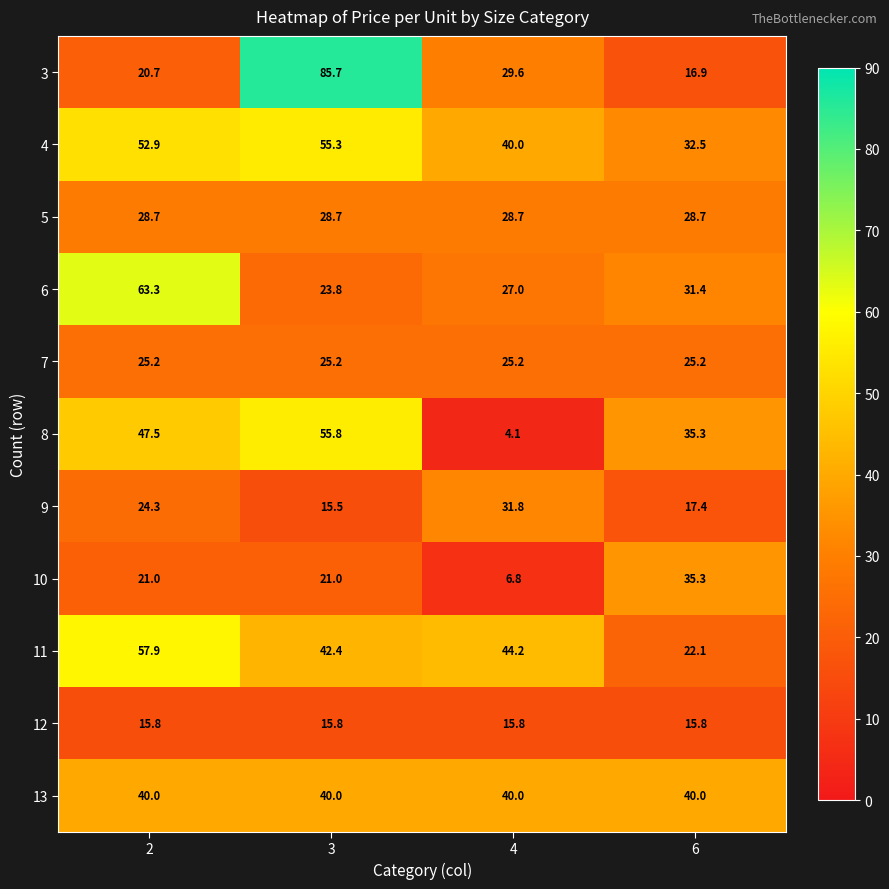

Which label corresponds to the smallest value in the chart?

4